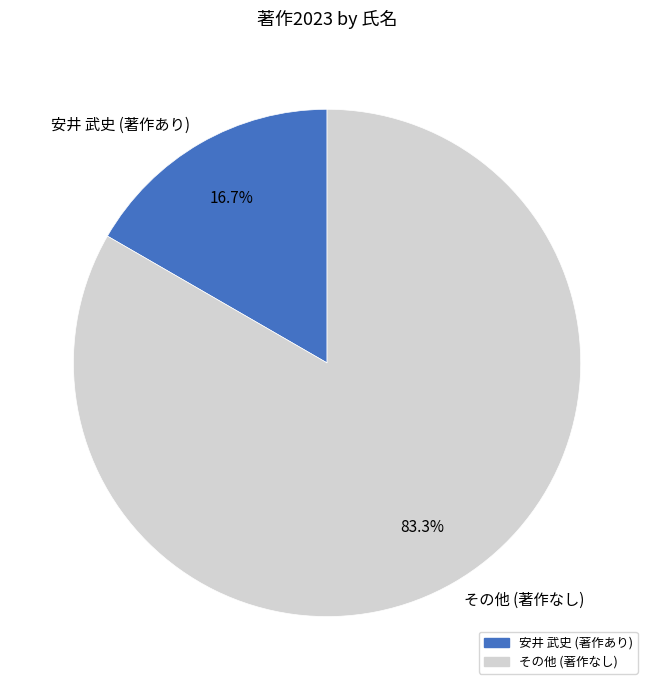

Rank the categories by value from highest to lowest.

その他 (著作なし), 安井 武史 (著作あり)